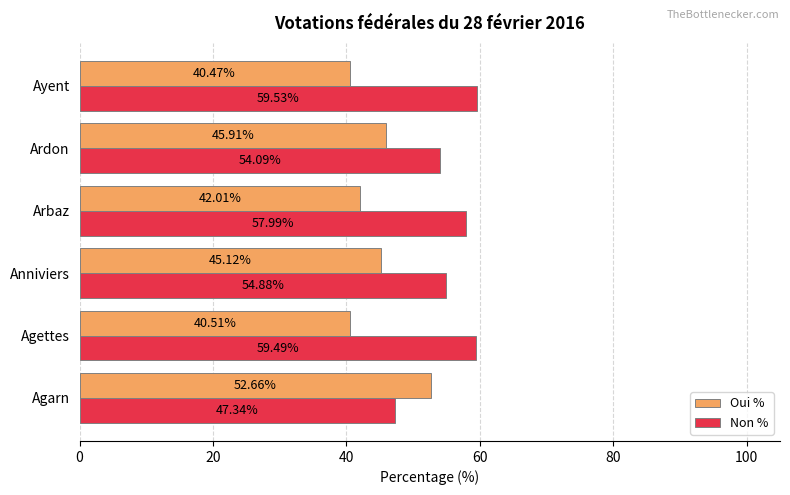

At how many categories does at least one series exceed 47?

6